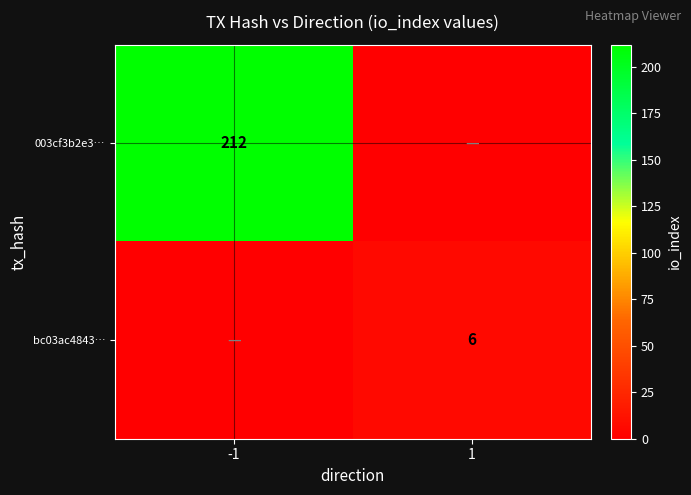

The bc03ac4843… series shows 6 at 1. True or false?

True